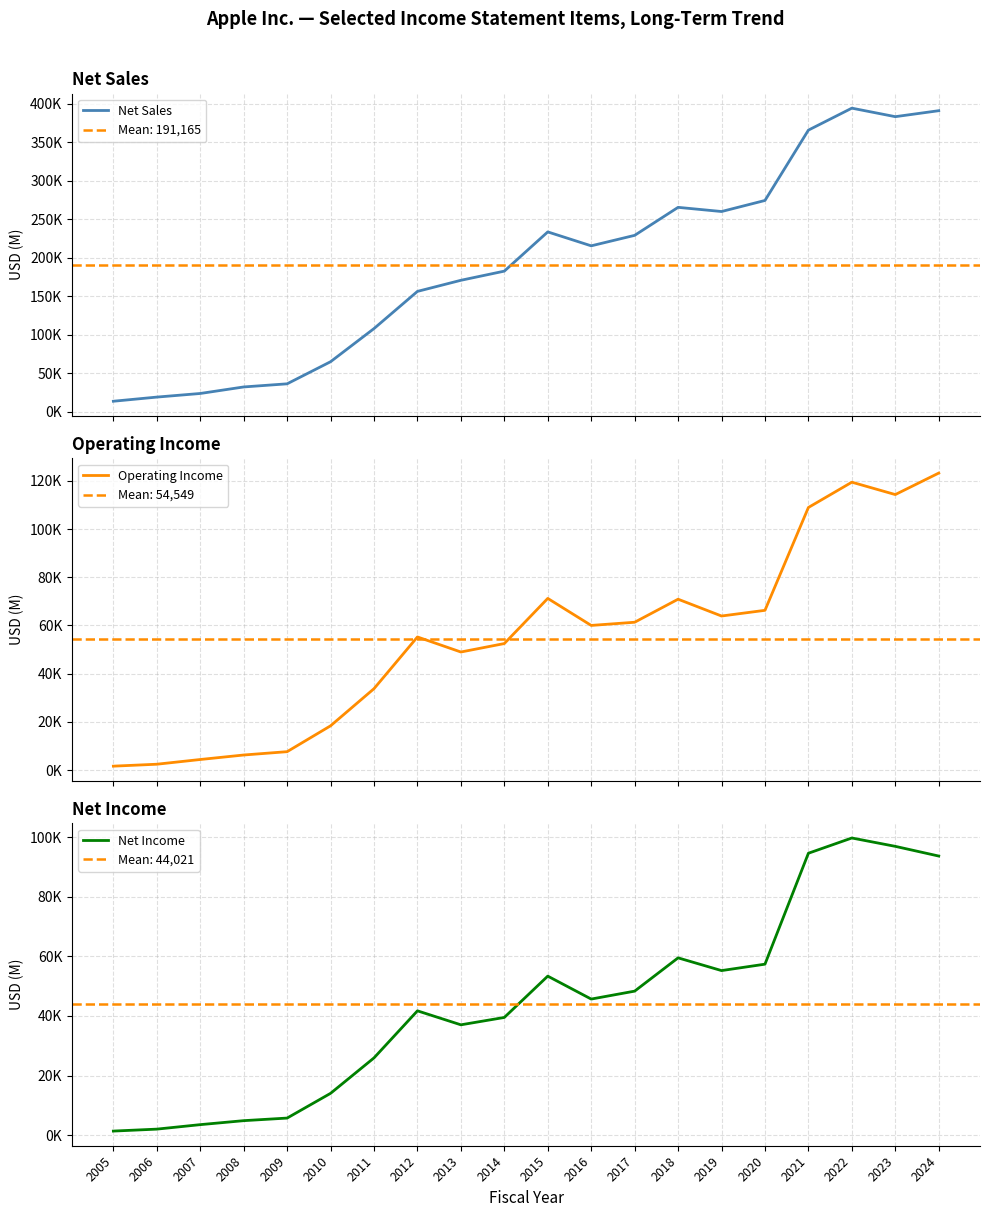

Which has a higher value, 2022 or 2007?

2022